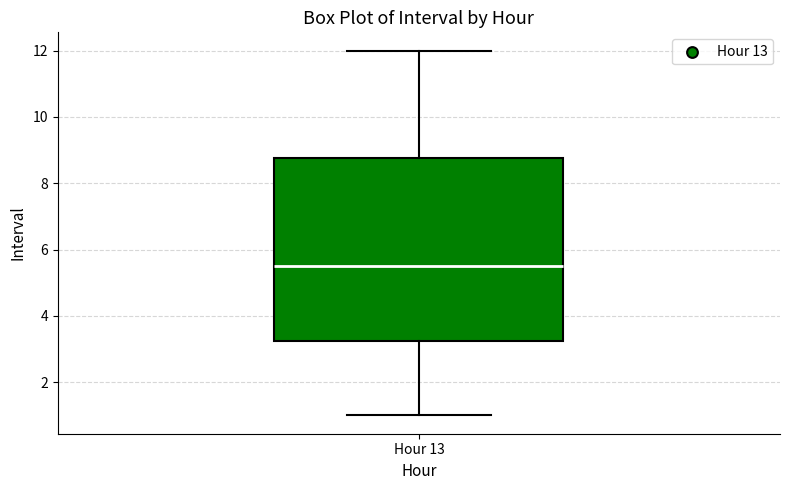

Read this box plot against the y-axis: the position of the median line, the range covered by the box, and the ends of both whiskers. The values are not printed on the chart, so give them approximately, as read against the axis.

median 5.6, box 3.2 to 8.8, whiskers 1.0 to 12.0